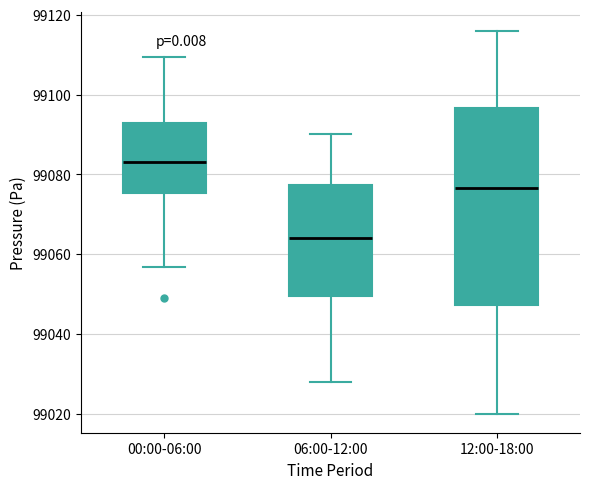

Reading left to right, transcribe this box plot: for each box, give where its median line is, the range the box spans, and where its two whiskers end, as read against the y-axis. The values are not printed on the chart, so give them approximately, as read against the axis.

00:00-06:00: median 99082, box 99076 to 99092, whiskers 99056 to 99110
06:00-12:00: median 99064, box 99050 to 99078, whiskers 99028 to 99090
12:00-18:00: median 99076, box 99048 to 99096, whiskers 99020 to 99116